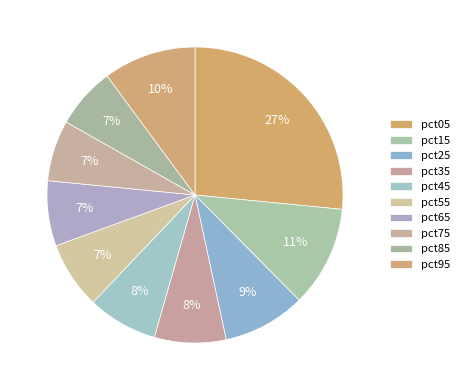

How many segments does this pie chart have?

10